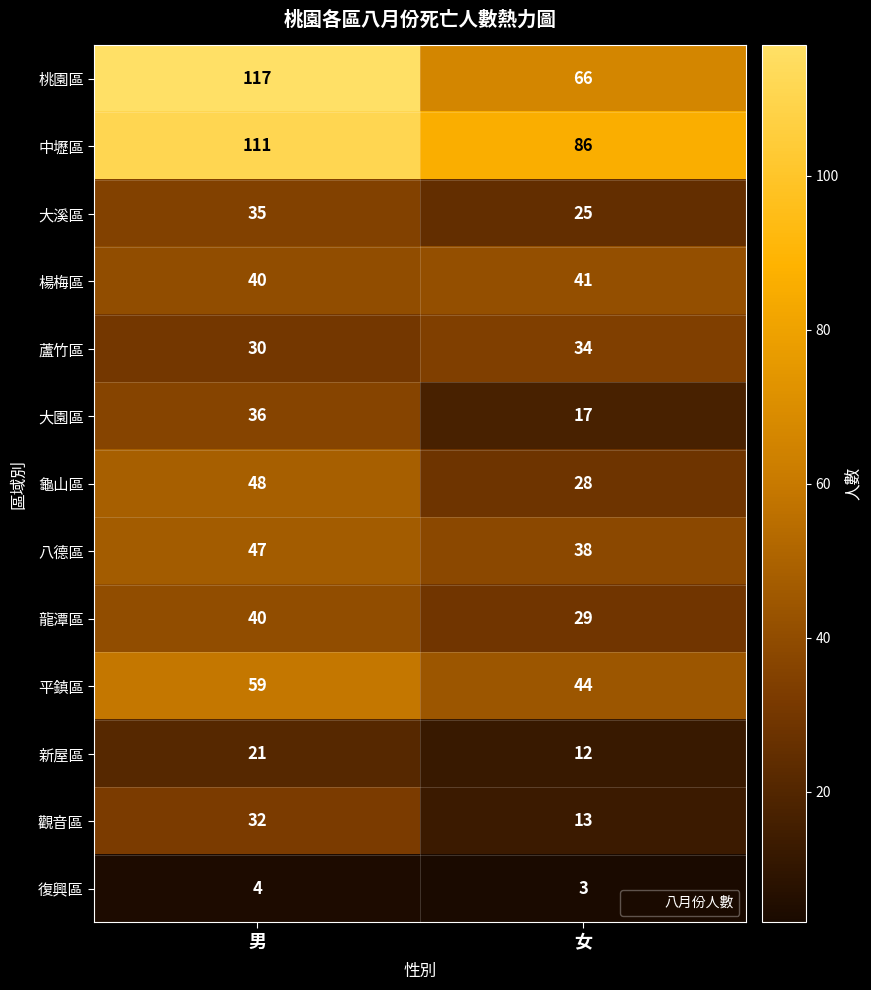

What is the difference between the maximum and minimum values in the 觀音區 series?

19